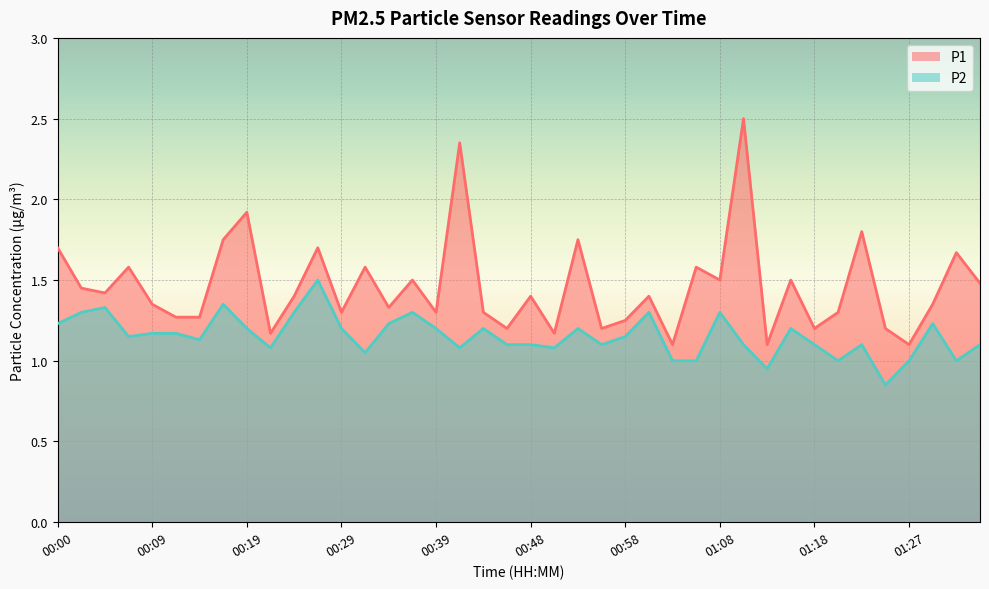

How many lines are shown in the chart?

2